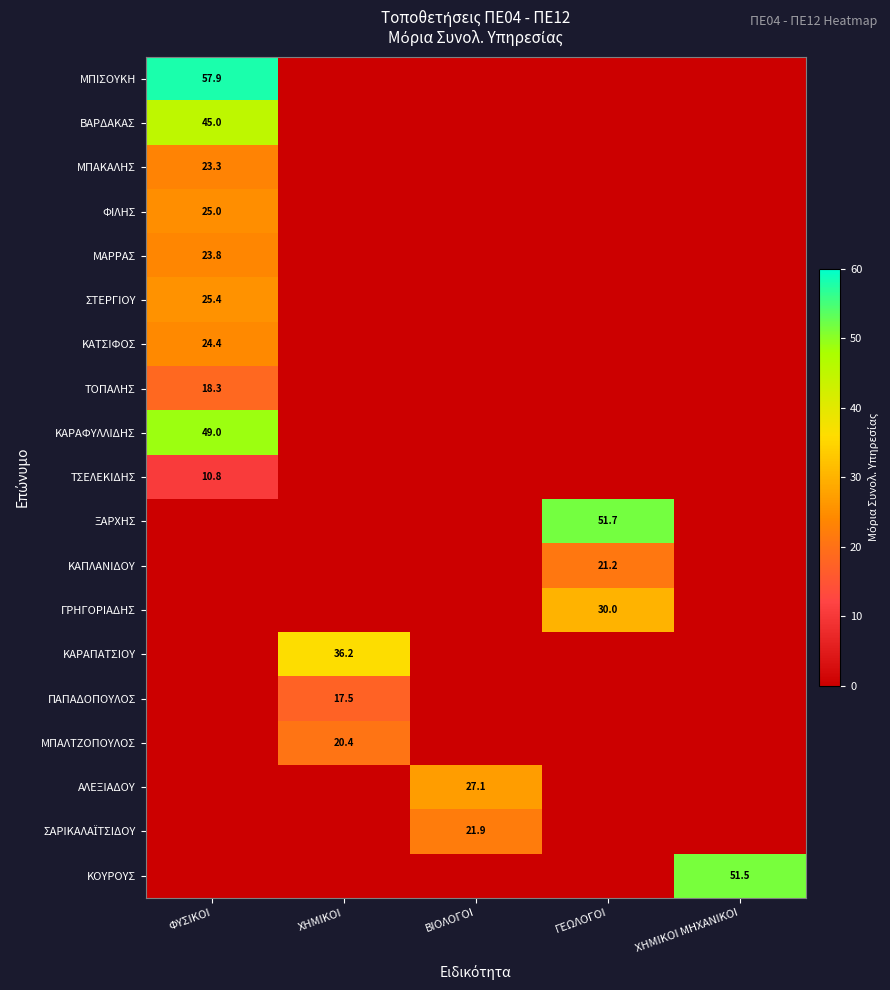

How many values in ΚΑΡΑΦΥΛΛΙΔΗΣ are above zero?

1